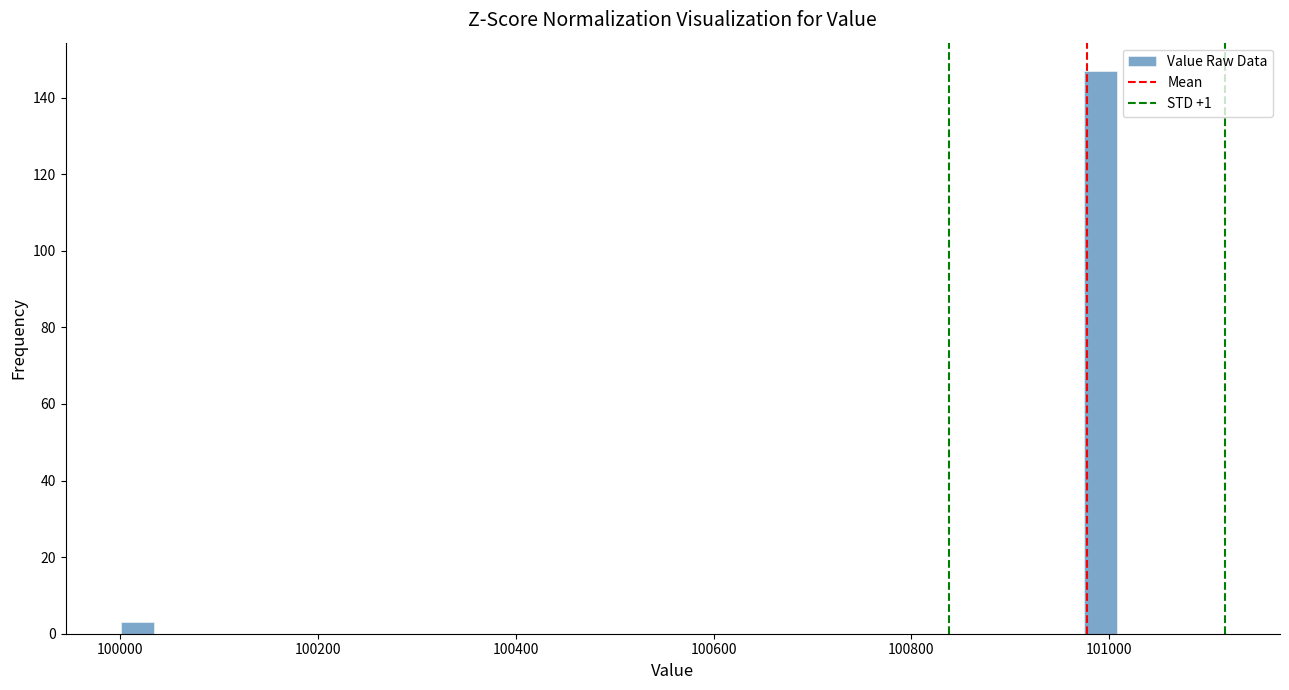

Read against the x-axis, roughly where is the centre of the tallest bar?

101000